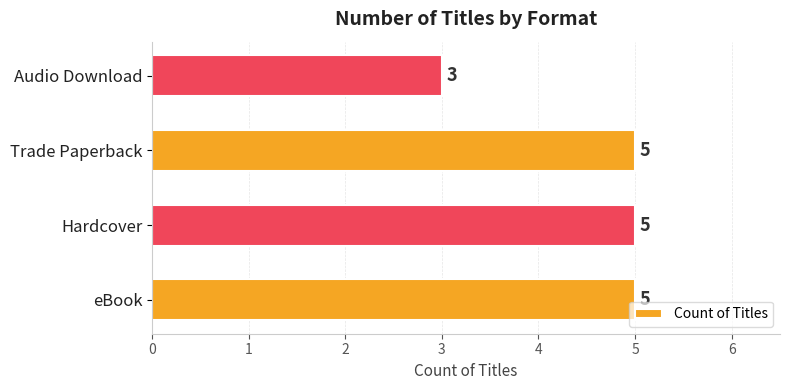

What is the sum of the values at Trade Paperback and Hardcover?

10